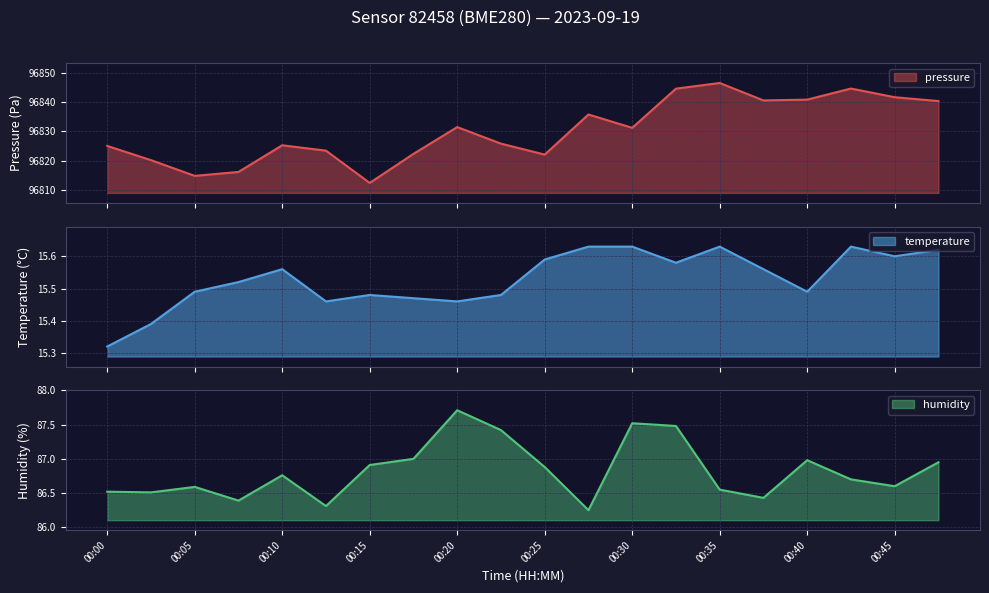

What is the sum of all humidity values?

1736.5